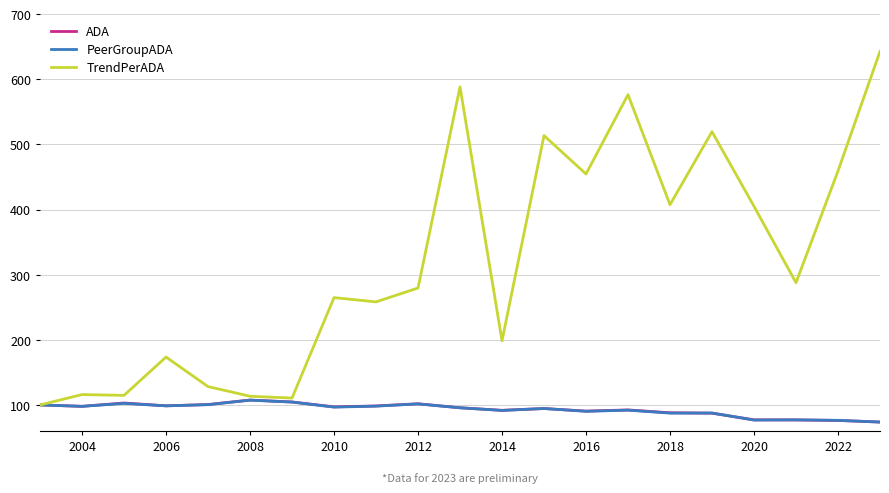

What is the highest value of the TrendPerADA series?

642.9